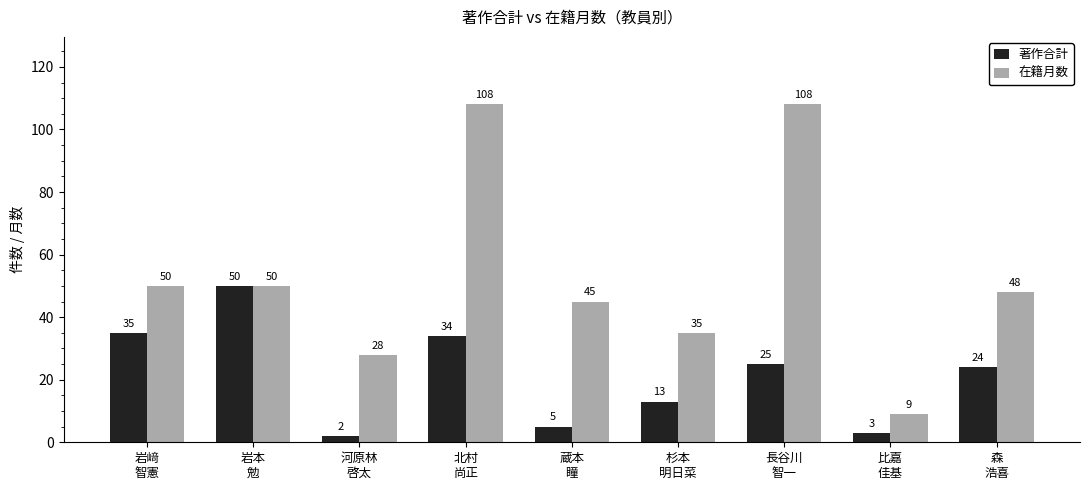

The 在籍月数 series shows 51 at 杉本
明日菜. True or false?

False